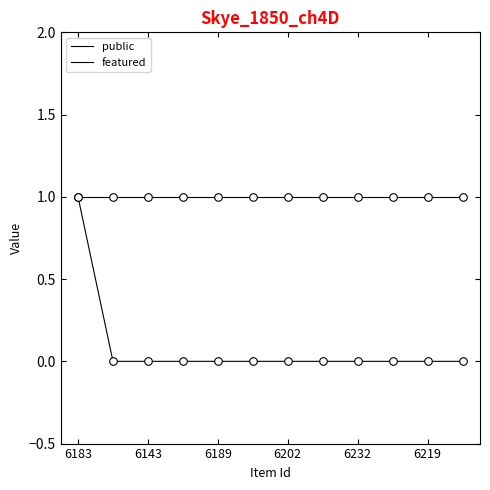

Is this an area chart (filled region under the line)?

No